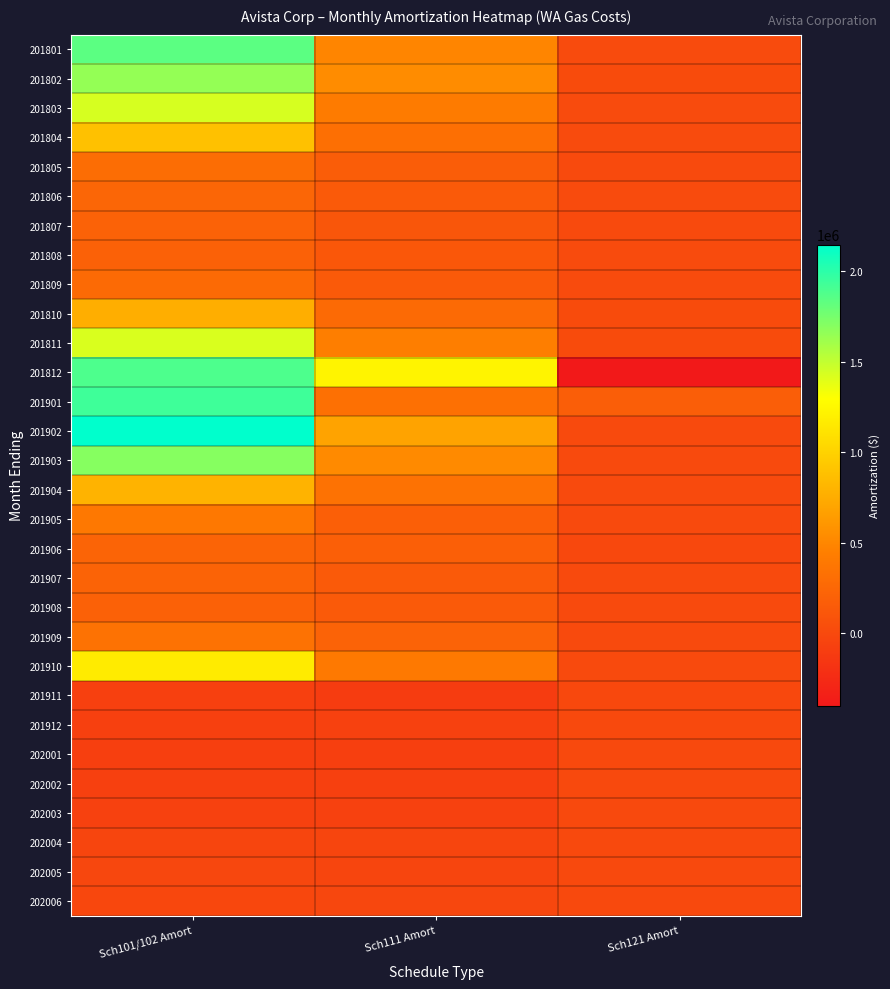

Reading left to right, list all the values displayed in this chart.

201801: Sch101/102 Amort=1838801.6	Sch111 Amort=494014.7	Sch121 Amort=17216.5
201802: Sch101/102 Amort=1650273.8	Sch111 Amort=538422.1	Sch121 Amort=21299.1
201803: Sch101/102 Amort=1431725.7	Sch111 Amort=419068.4	Sch121 Amort=16384.4
201804: Sch101/102 Amort=885995.6	Sch111 Amort=318951.2	Sch121 Amort=14505.0
201805: Sch101/102 Amort=298399.8	Sch111 Amort=165235.3	Sch121 Amort=11115.7
201806: Sch101/102 Amort=238775.6	Sch111 Amort=143720.0	Sch121 Amort=15135.7
201807: Sch101/102 Amort=208216.6	Sch111 Amort=110388.7	Sch121 Amort=12163.1
201808: Sch101/102 Amort=200931.4	Sch111 Amort=118726.2	Sch121 Amort=14522.3
201809: Sch101/102 Amort=279287.9	Sch111 Amort=145642.8	Sch121 Amort=14372.5
201810: Sch101/102 Amort=761691.7	Sch111 Amort=274666.4	Sch121 Amort=18926.9
201811: Sch101/102 Amort=1424139.0	Sch111 Amort=435855.0	Sch121 Amort=20101.0
201812: Sch101/102 Amort=1883313.0	Sch111 Amort=1229205.0	Sch121 Amort=-399712.0
201901: Sch101/102 Amort=1933822.4	Sch111 Amort=329912.1	Sch121 Amort=182100.1
201902: Sch101/102 Amort=2146550.5	Sch111 Amort=684557.9	Sch121 Amort=8485.5
201903: Sch101/102 Amort=1695296.2	Sch111 Amort=520530.1	Sch121 Amort=5541.7
201904: Sch101/102 Amort=796355.9	Sch111 Amort=345329.8	Sch121 Amort=5206.5
201905: Sch101/102 Amort=395724.5	Sch111 Amort=182616.4	Sch121 Amort=4678.0
201906: Sch101/102 Amort=229146.8	Sch111 Amort=183780.1	Sch121 Amort=-4337.3
201907: Sch101/102 Amort=219534.9	Sch111 Amort=138447.9	Sch121 Amort=6385.8
201908: Sch101/102 Amort=203411.7	Sch111 Amort=139310.1	Sch121 Amort=6558.4
201909: Sch101/102 Amort=336657.4	Sch111 Amort=216855.8	Sch121 Amort=5262.1
201910: Sch101/102 Amort=1169758.4	Sch111 Amort=404461.1	Sch121 Amort=8961.3
201911: Sch101/102 Amort=-74850.0	Sch111 Amort=-104887.0	Sch121 Amort=-7404.0
201912: Sch101/102 Amort=-73778.0	Sch111 Amort=-63487.0	Sch121 Amort=-1668.0
202001: Sch101/102 Amort=-81400.1	Sch111 Amort=-77019.2	Sch121 Amort=-1822.0
202002: Sch101/102 Amort=-74260.2	Sch111 Amort=-74927.8	Sch121 Amort=-1610.1
202003: Sch101/102 Amort=-68454.7	Sch111 Amort=-68186.6	Sch121 Amort=-1402.0
202004: Sch101/102 Amort=-35503.3	Sch111 Amort=-35083.3	Sch121 Amort=291.9
202005: Sch101/102 Amort=-21175.0	Sch111 Amort=-27554.8	Sch121 Amort=1039.5
202006: Sch101/102 Amort=-13585.3	Sch111 Amort=-18080.5	Sch121 Amort=0.0